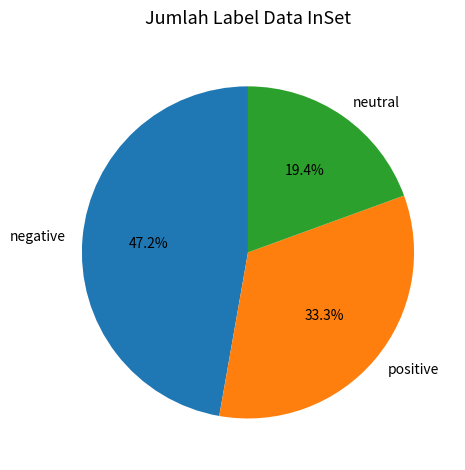

What is the smallest slice in the pie chart?

neutral